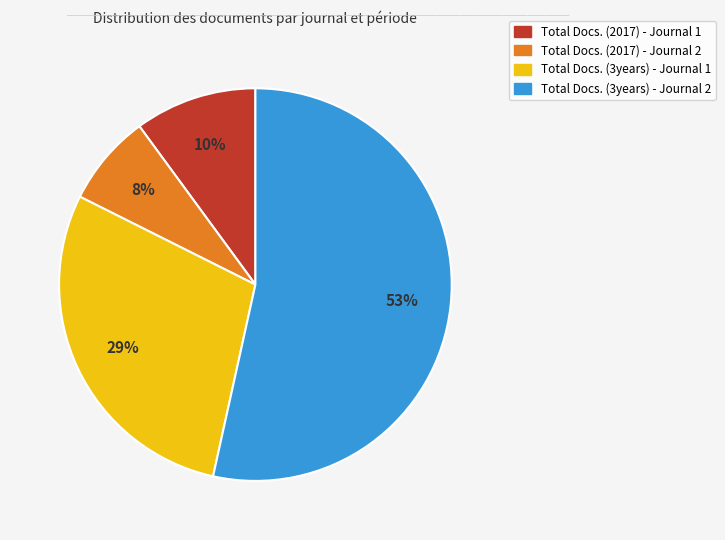

Between Total Docs. (2017) - Journal 1 and Total Docs. (2017) - Journal 2, which is larger?

Total Docs. (2017) - Journal 1